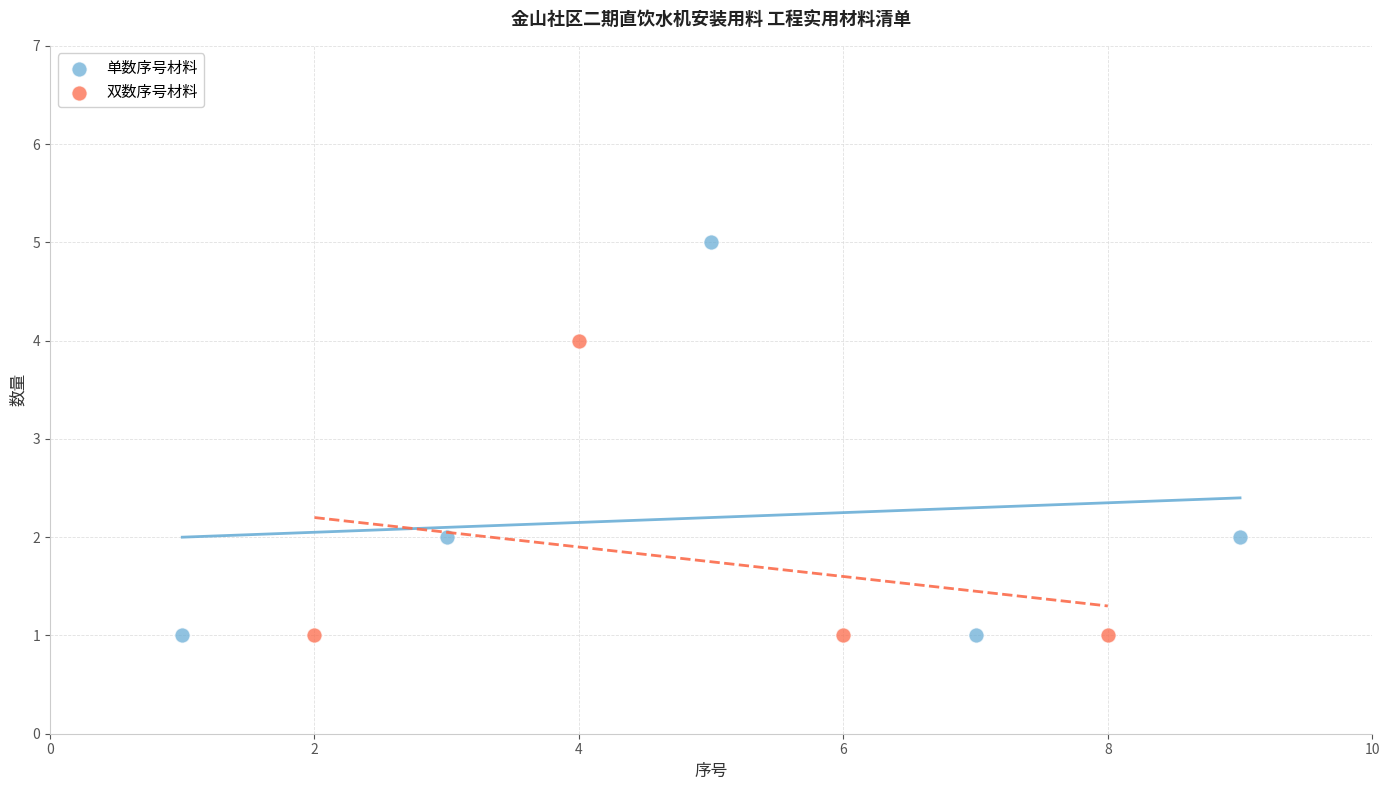

Which series reaches the maximum Y coordinate?

单数序号材料